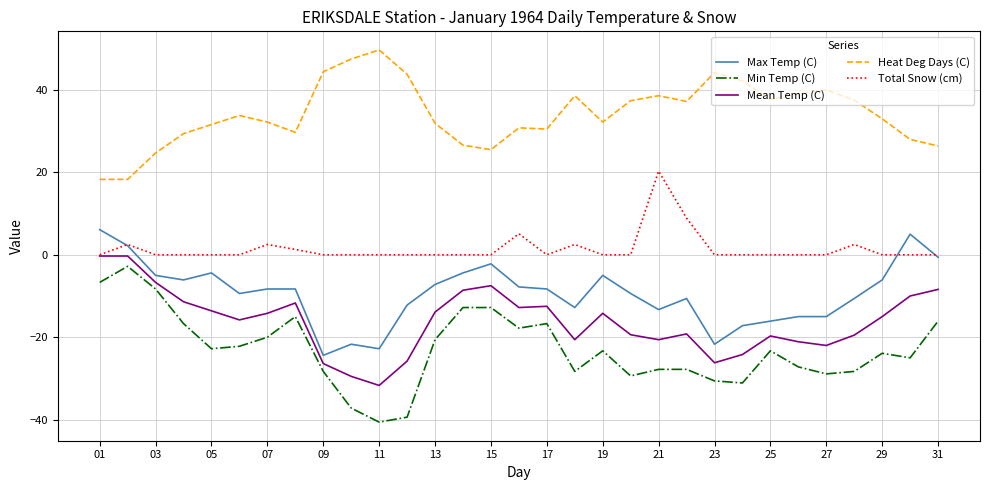

Which series has the widest spread of values?

Min Temp (C)